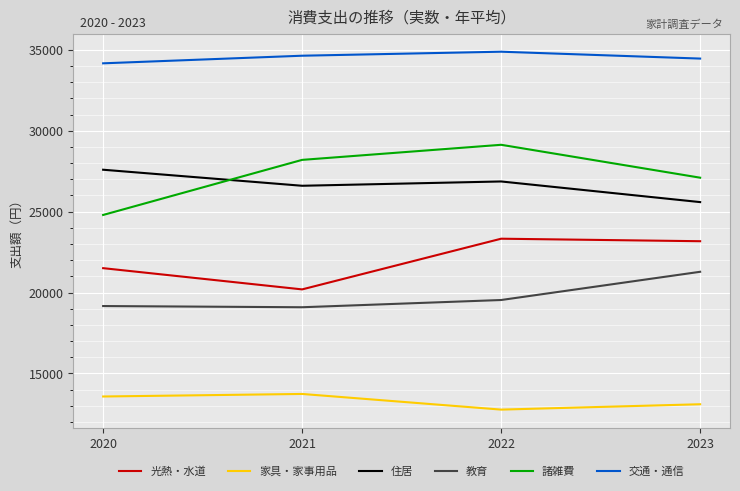

Where does the 光熱・水道 series first go above 23173?

2022